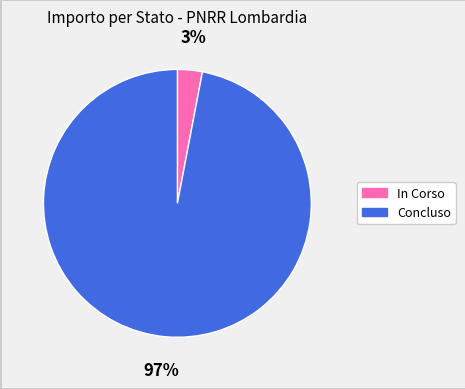

Count the number of slices in the pie.

2